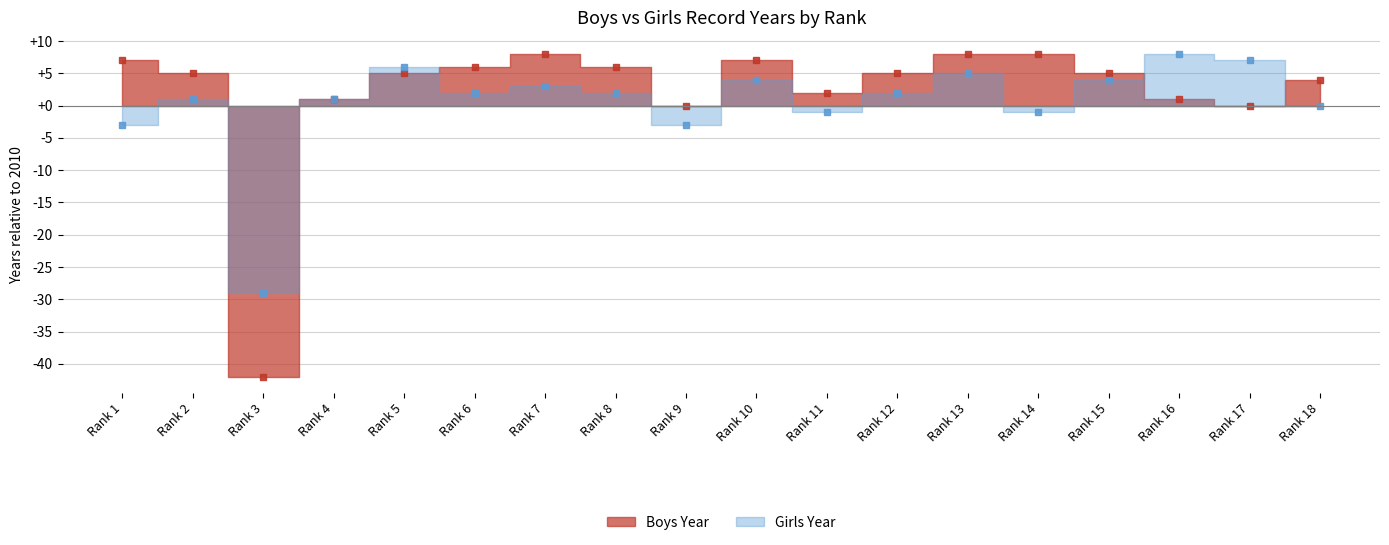

Is it true that the value at Rank 16 is 1?

True